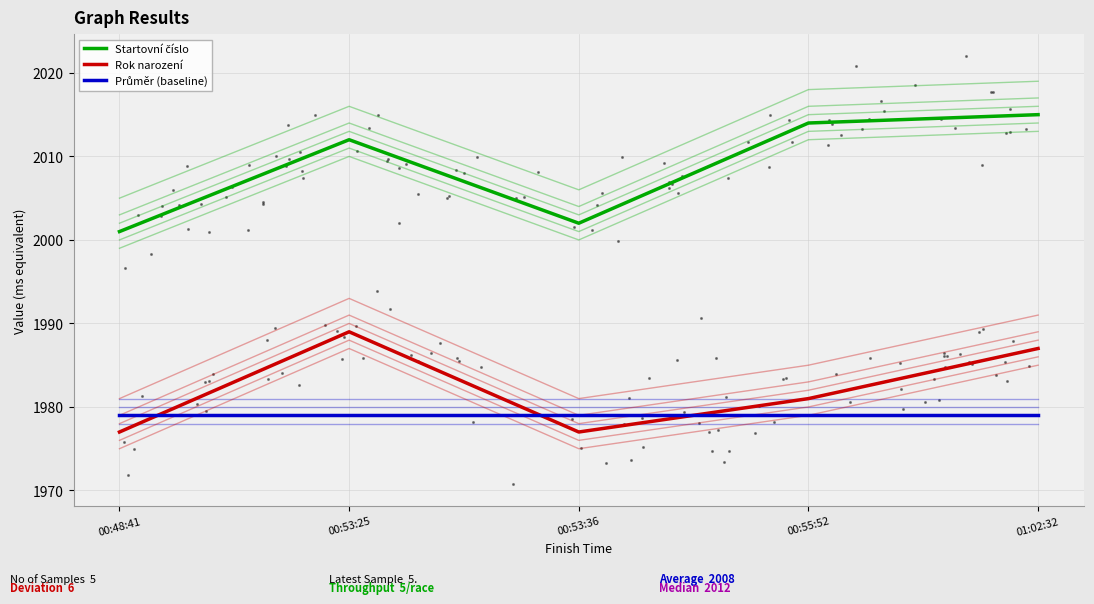

Which series contains the highest Y value?

Startovní číslo